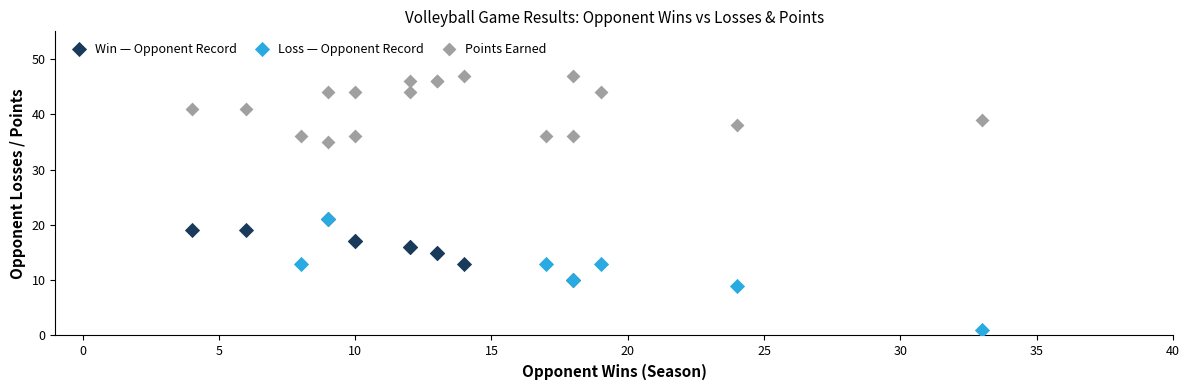

Which series reaches the maximum Y coordinate?

Points Earned